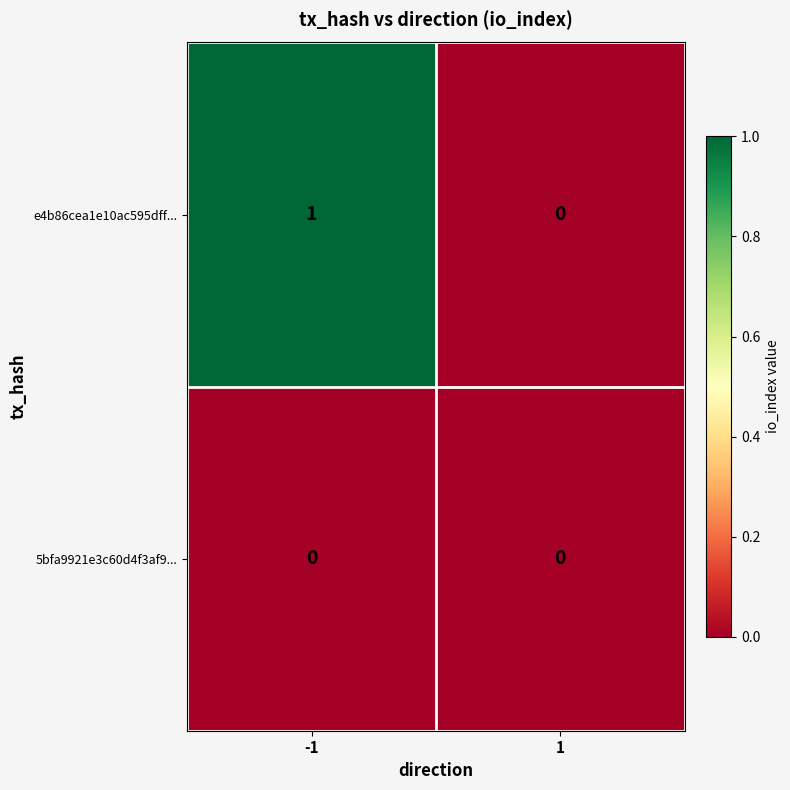

Reading left to right, what are all the values shown in this chart?

e4b86cea1e10ac595dff...: -1=1	1=0
5bfa9921e3c60d4f3af9...: -1=0	1=0